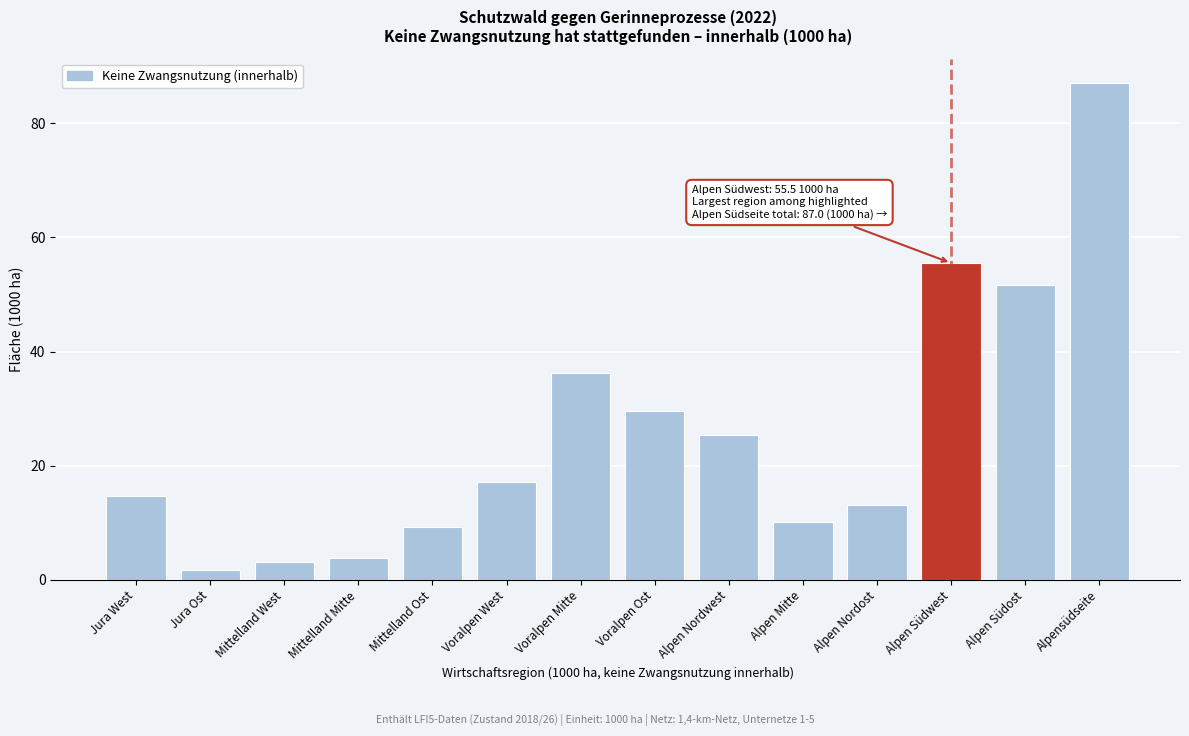

Reading left to right, transcribe all the data shown in this chart.

Jura West=14.7	Jura Ost=1.7	Mittelland West=3.1	Mittelland Mitte=3.8	Mittelland Ost=9.2	Voralpen West=17.1	Voralpen Mitte=36.3	Voralpen Ost=29.6	Alpen Nordwest=25.4	Alpen Mitte=10.1	Alpen Nordost=13.1	Alpen Südwest=55.5	Alpen Südost=51.7	Alpensüdseite=87.0